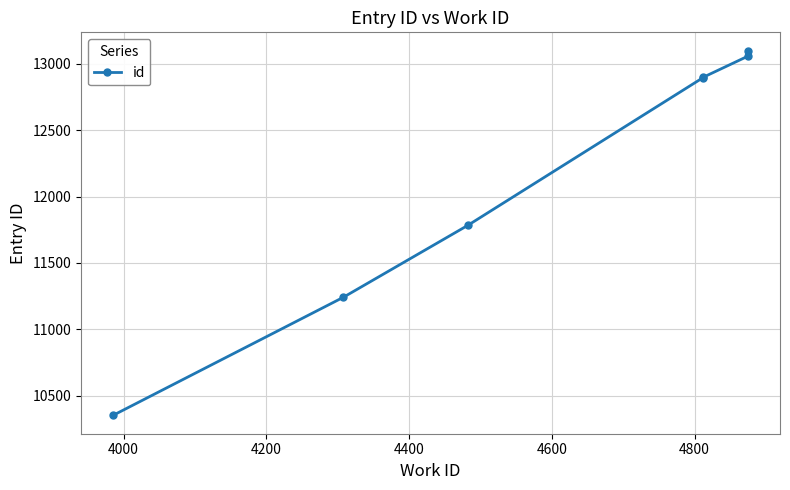

How many distinct data groups are displayed?

1